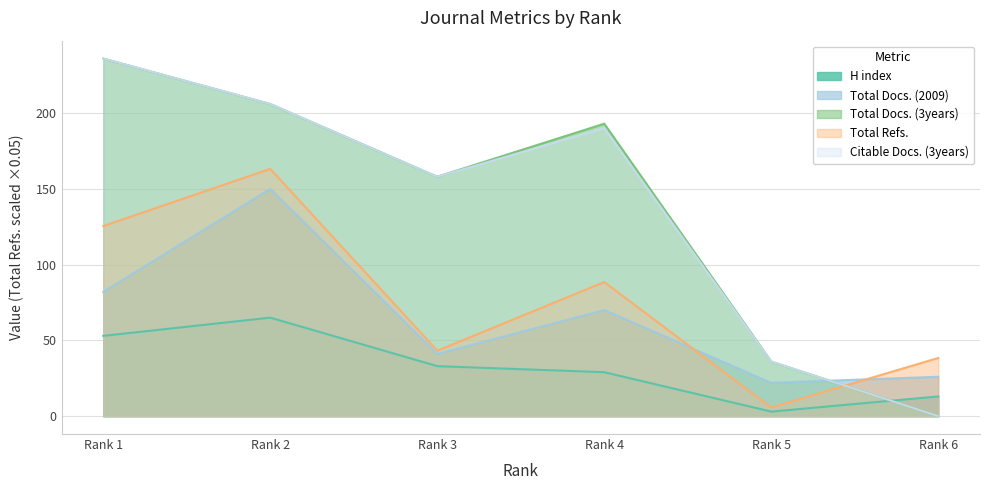

At which label does Total Refs. first exceed 88?

Rank 1